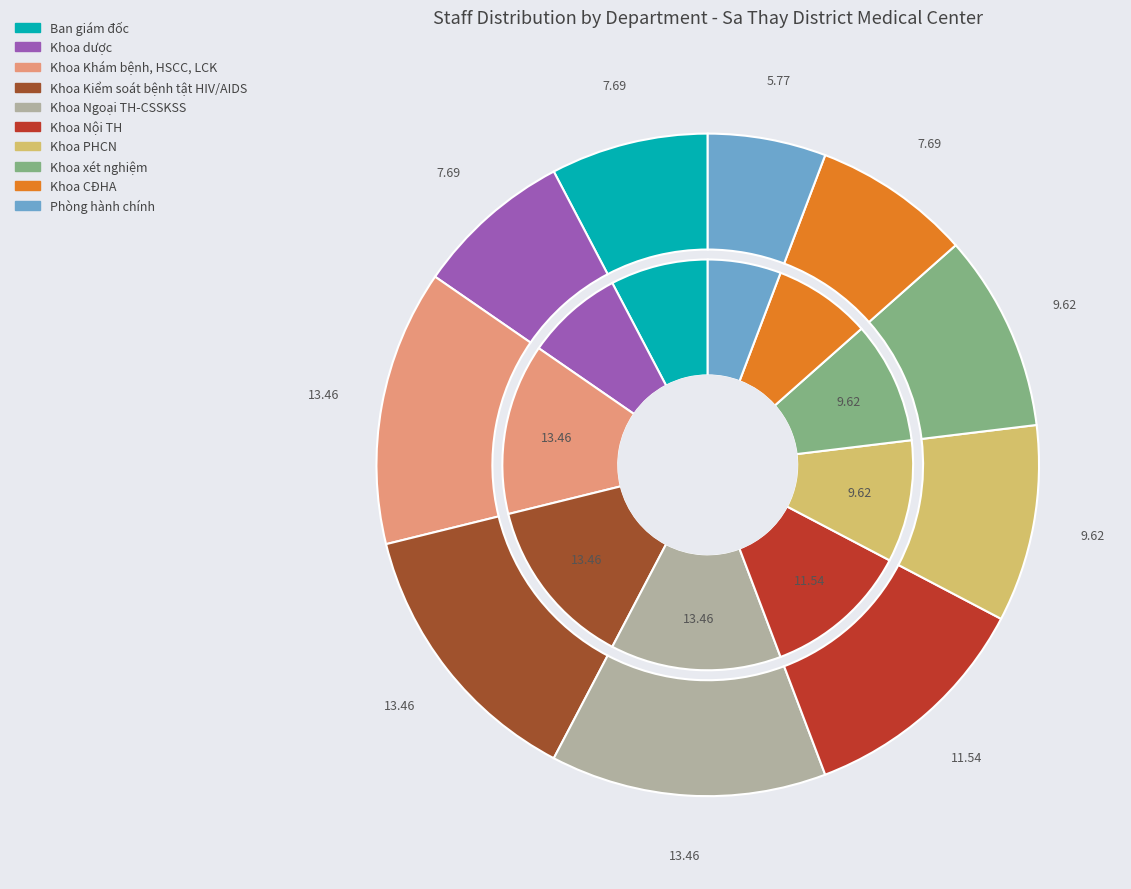

What is the smallest slice in the pie chart?

Phòng hành chính